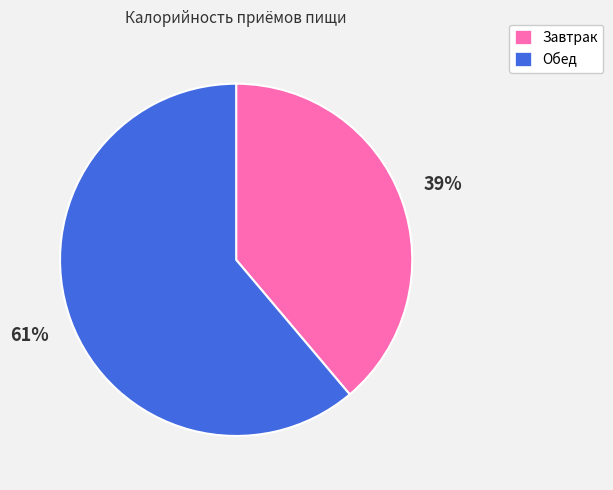

Which has a higher value, Обед or Завтрак?

Обед